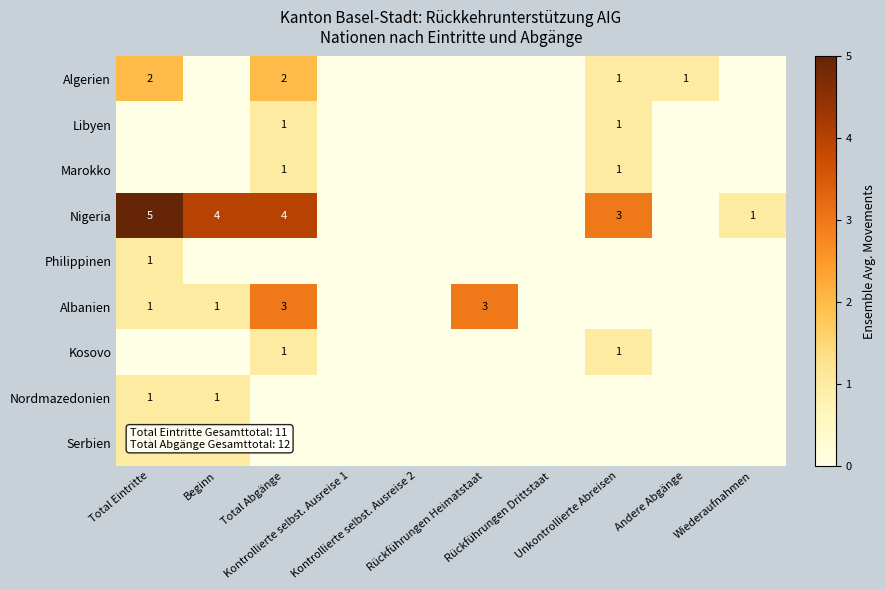

Which series has the largest total across all categories?

Nigeria